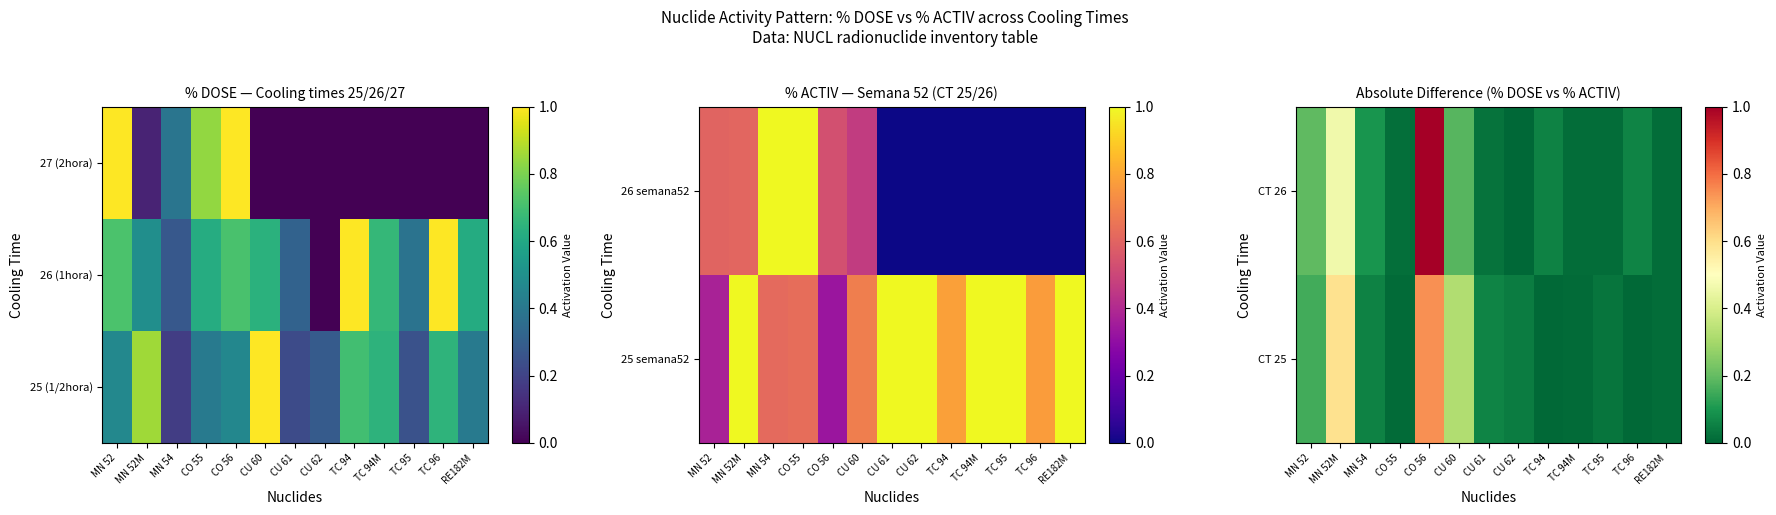

How many data points does each series have?

13